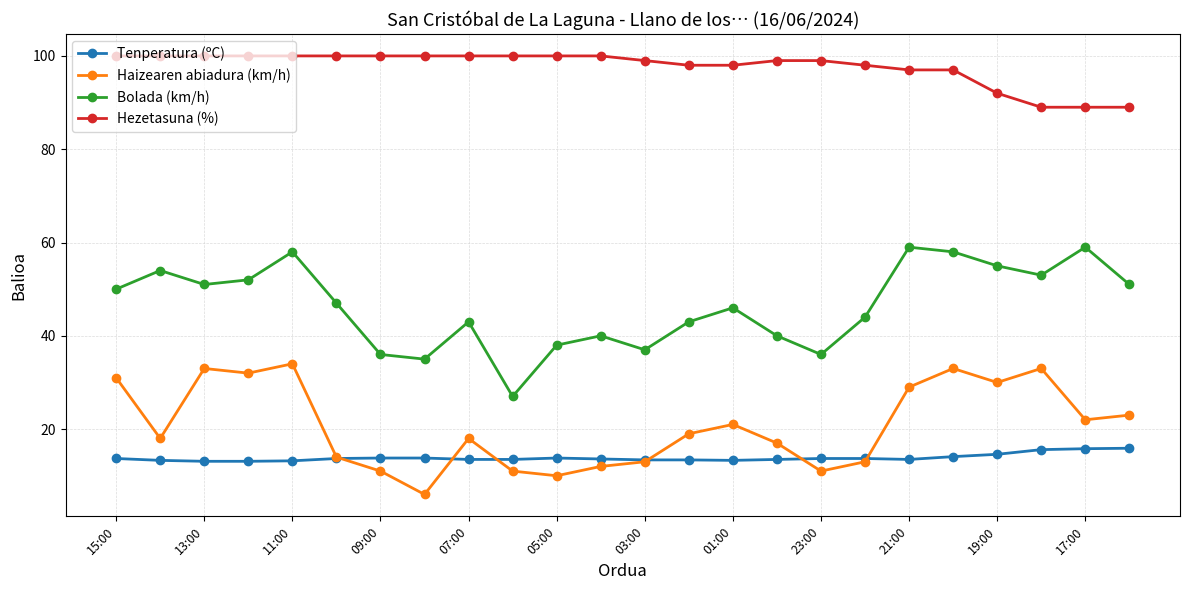

Which series has the largest total across all categories?

Hezetasuna (%)